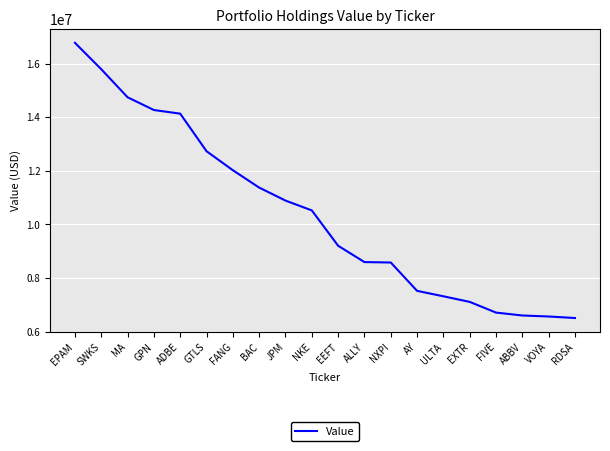

Is this an area chart (filled region under the line)?

No